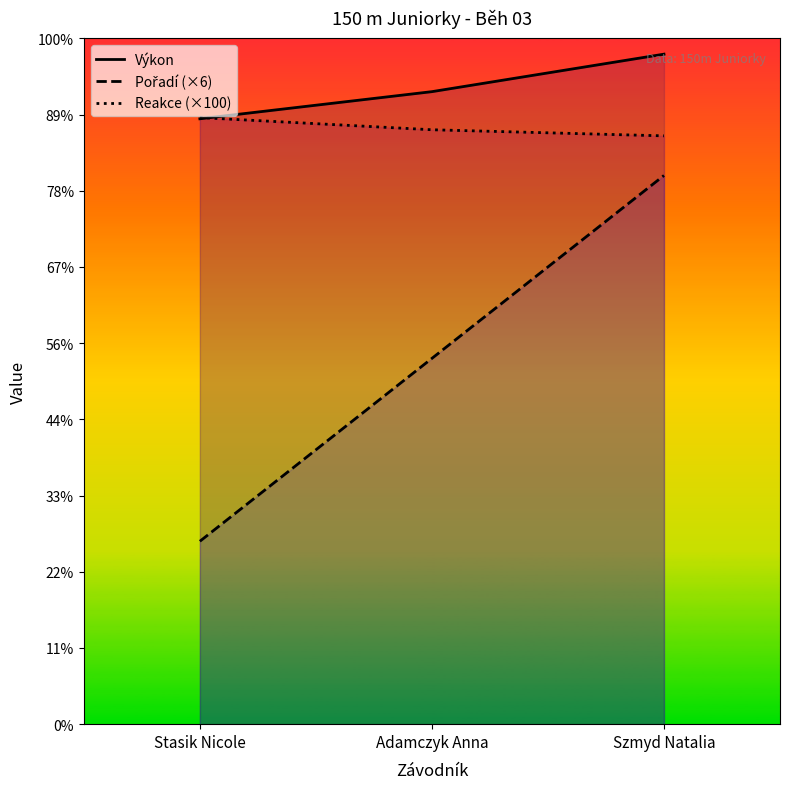

What is the difference between the highest and lowest values at Adamczyk Anna?

8.8